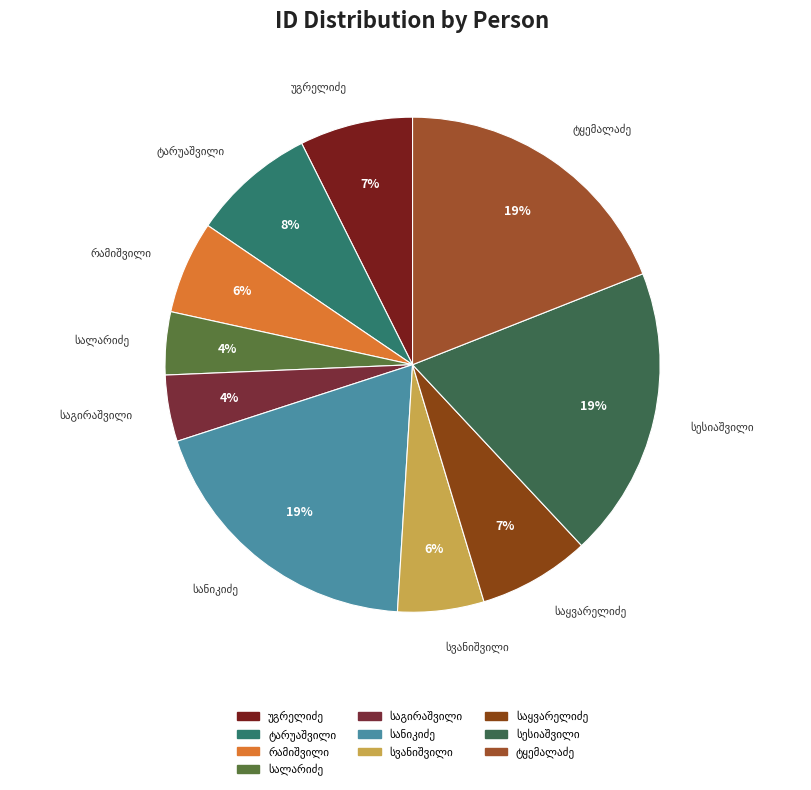

Count the number of slices in the pie.

10